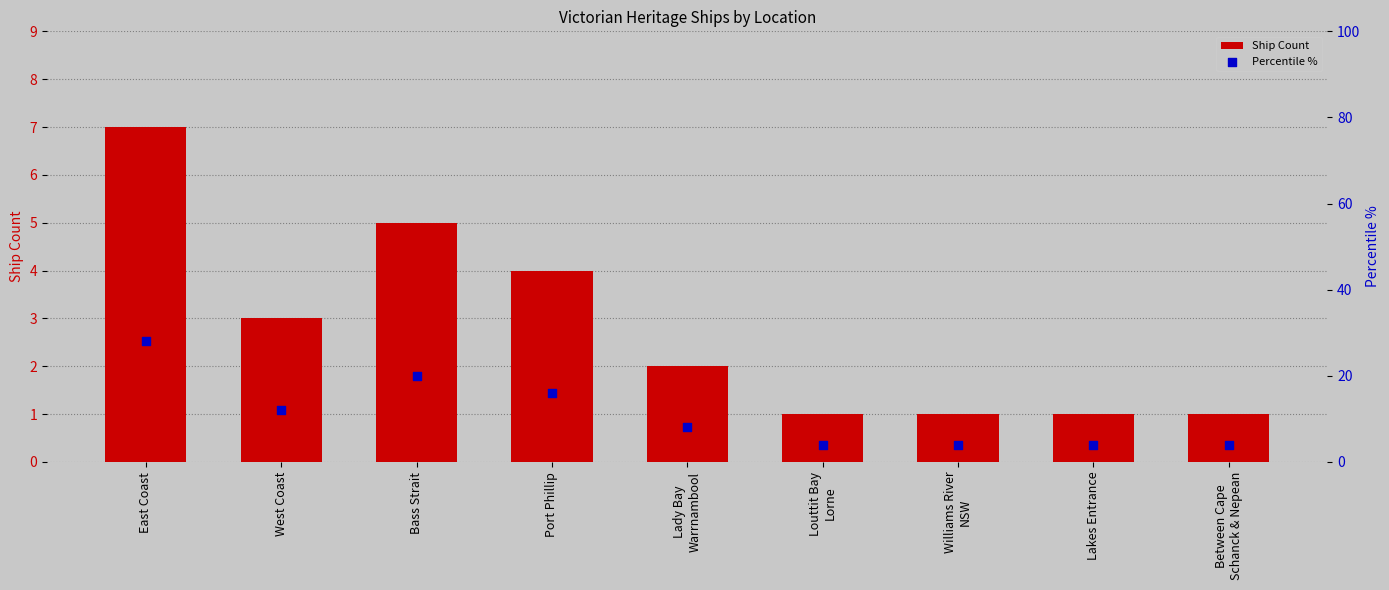

Which series has the widest spread of Y values?

Percentile %